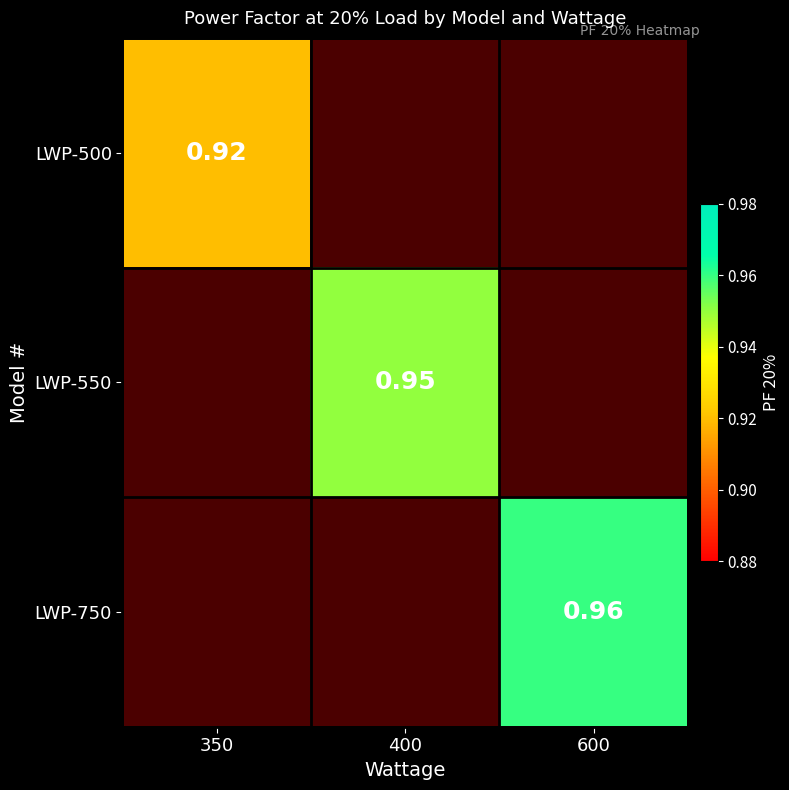

Which category has the highest value in the LWP-500 series?

350